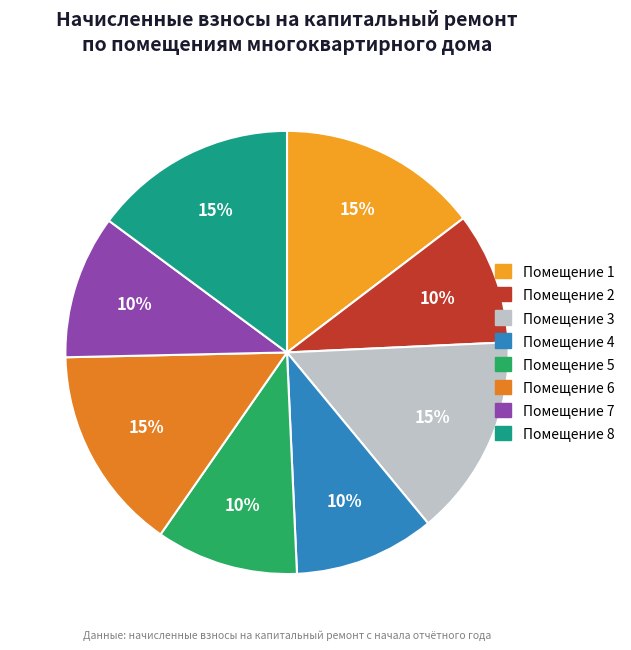

Count the number of slices in the pie.

8